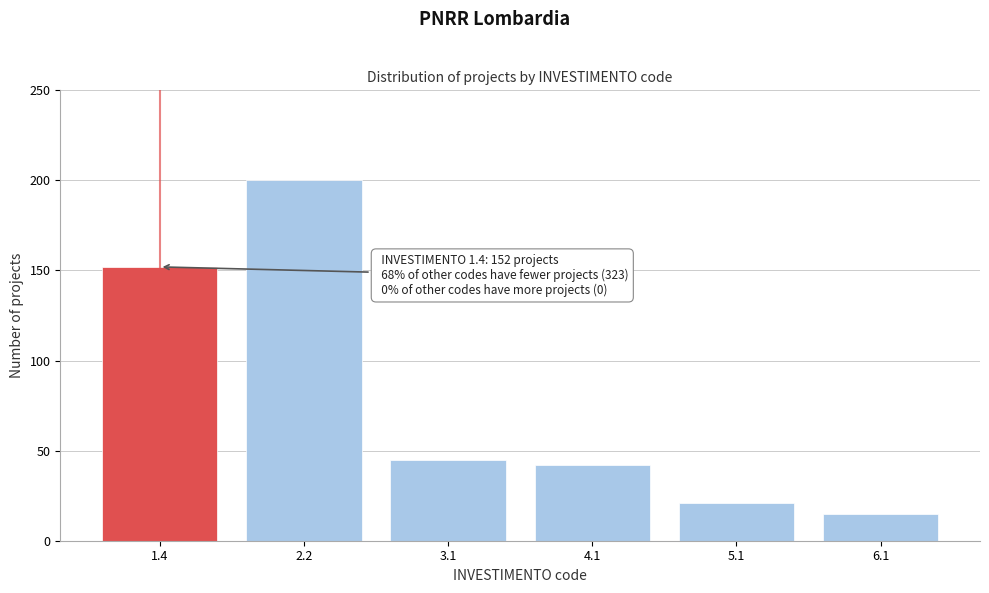

Reading left to right, list all the values displayed in this chart.

1.4=152	2.2=200	3.1=45	4.1=42	5.1=21	6.1=15